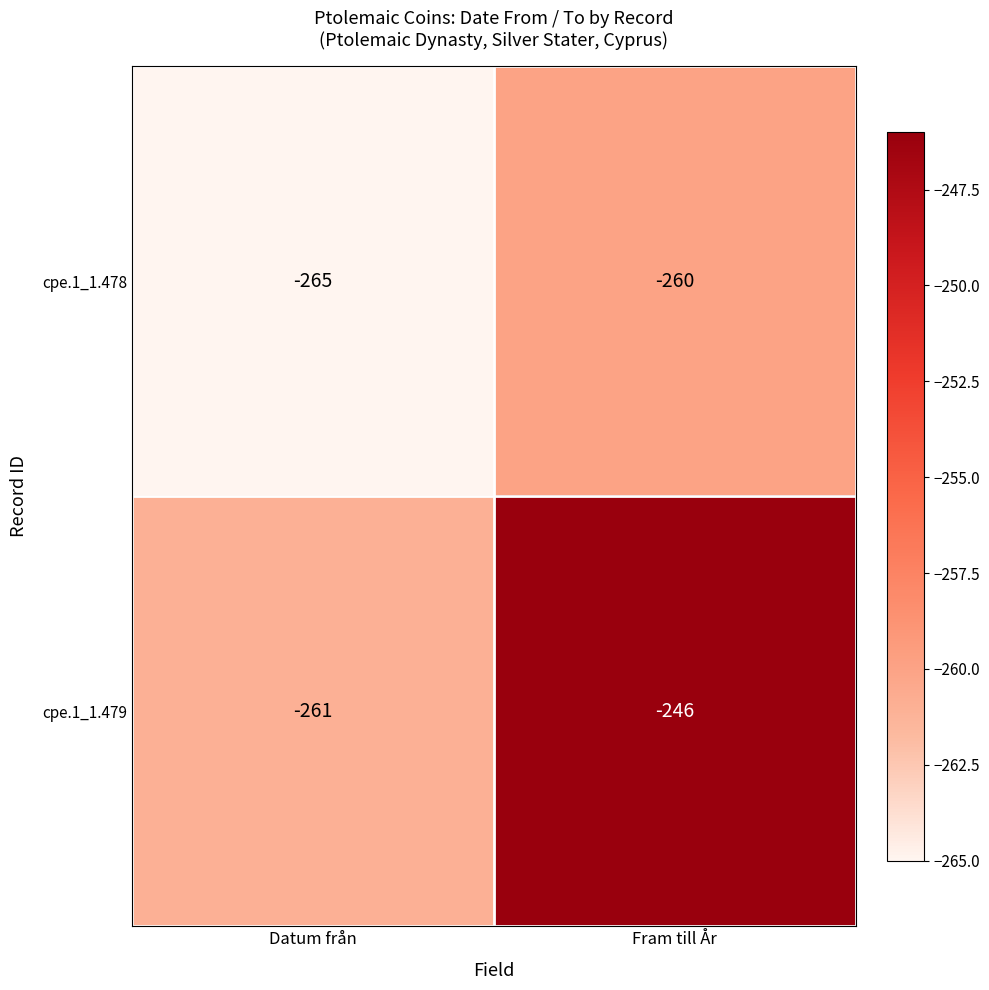

What is the difference between the cpe.1_1.479 values at Datum från and Fram till År?

15